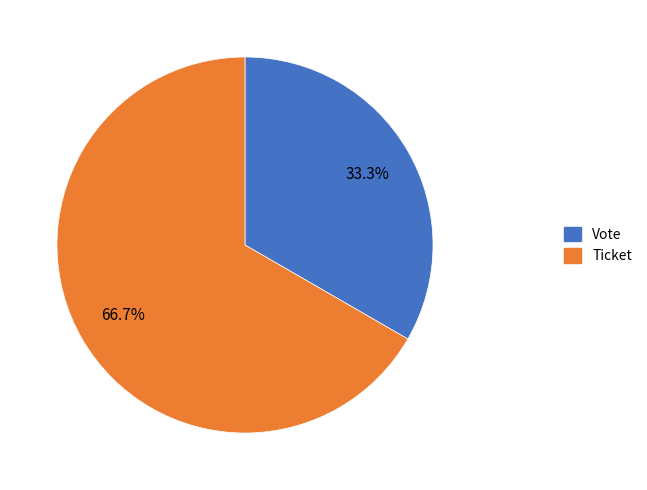

How much of the chart is everything except Ticket?

33.3%